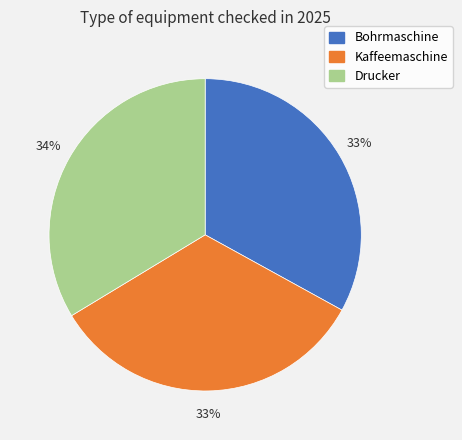

Does any single category account for the majority?

No